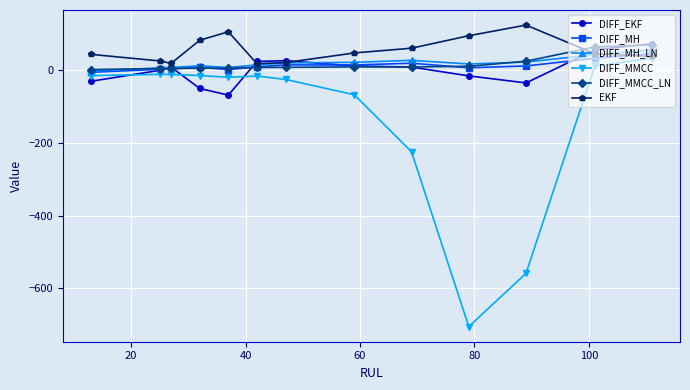

How many data points in DIFF_MMCC are above -16?

6